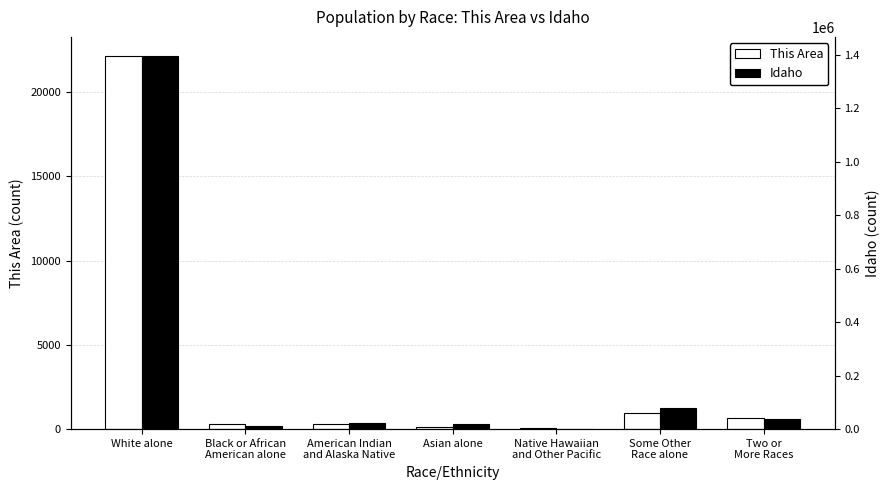

Does the chart contain stacked bars?

No